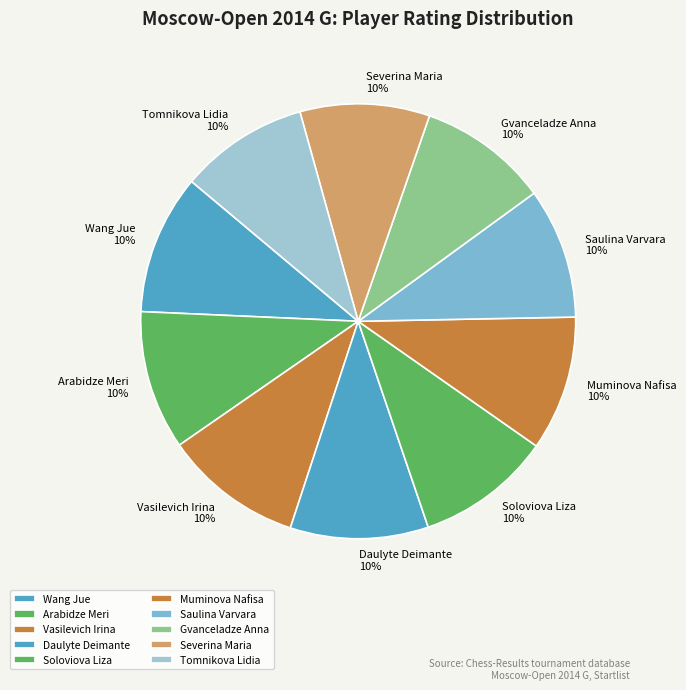

To the nearest percent, what is the combined percentage of Vasilevich Irina and Saulina Varvara?

20%